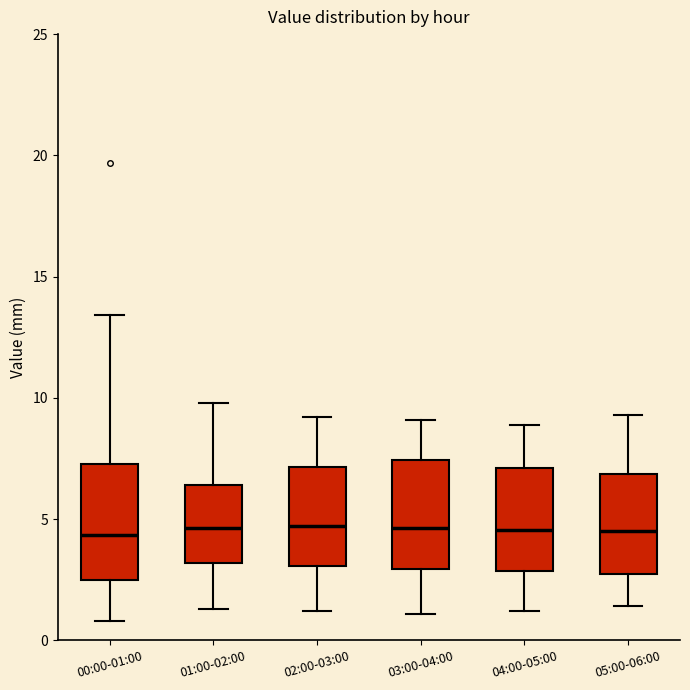

Where is the upper edge of the box for 04:00-05:00 on the y-axis? The values are not printed on the chart, so give them approximately, as read against the axis.

7.0